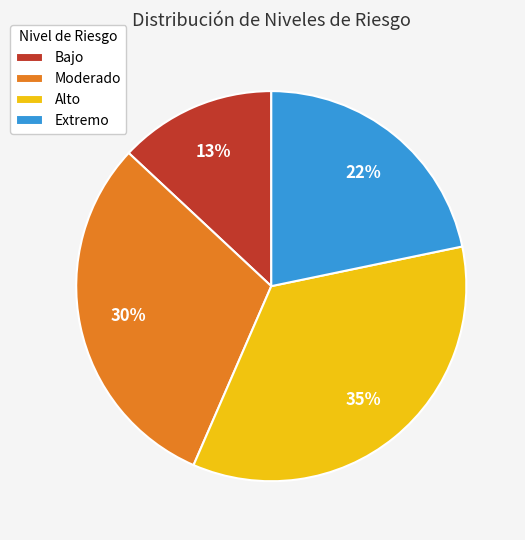

How many segments does this pie chart have?

4